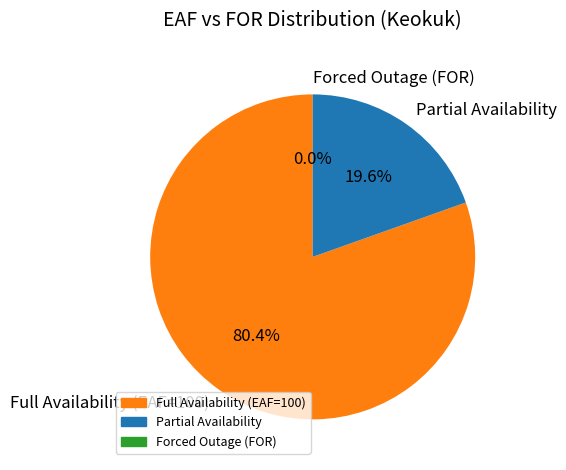

Which category accounts for the majority?

Full Availability (EAF=100)